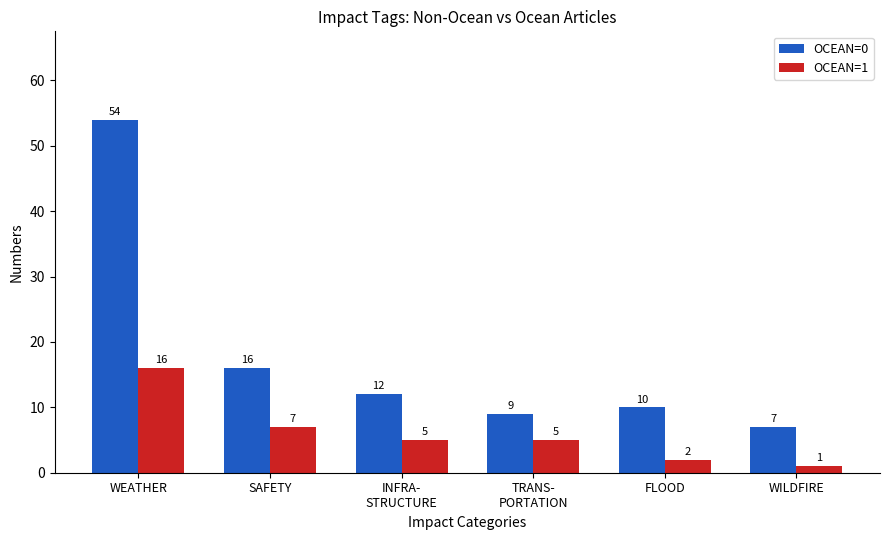

What are all the series names shown in the legend?

OCEAN=0, OCEAN=1